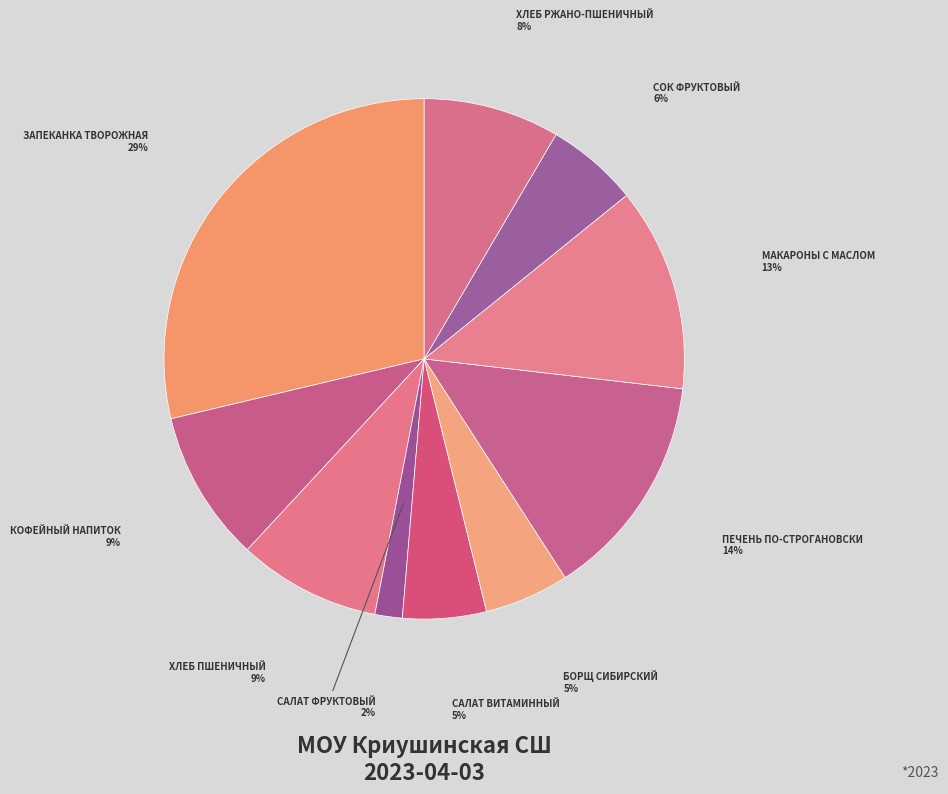

What is the largest slice in the pie chart?

Запеканка творожная с соусом молочным